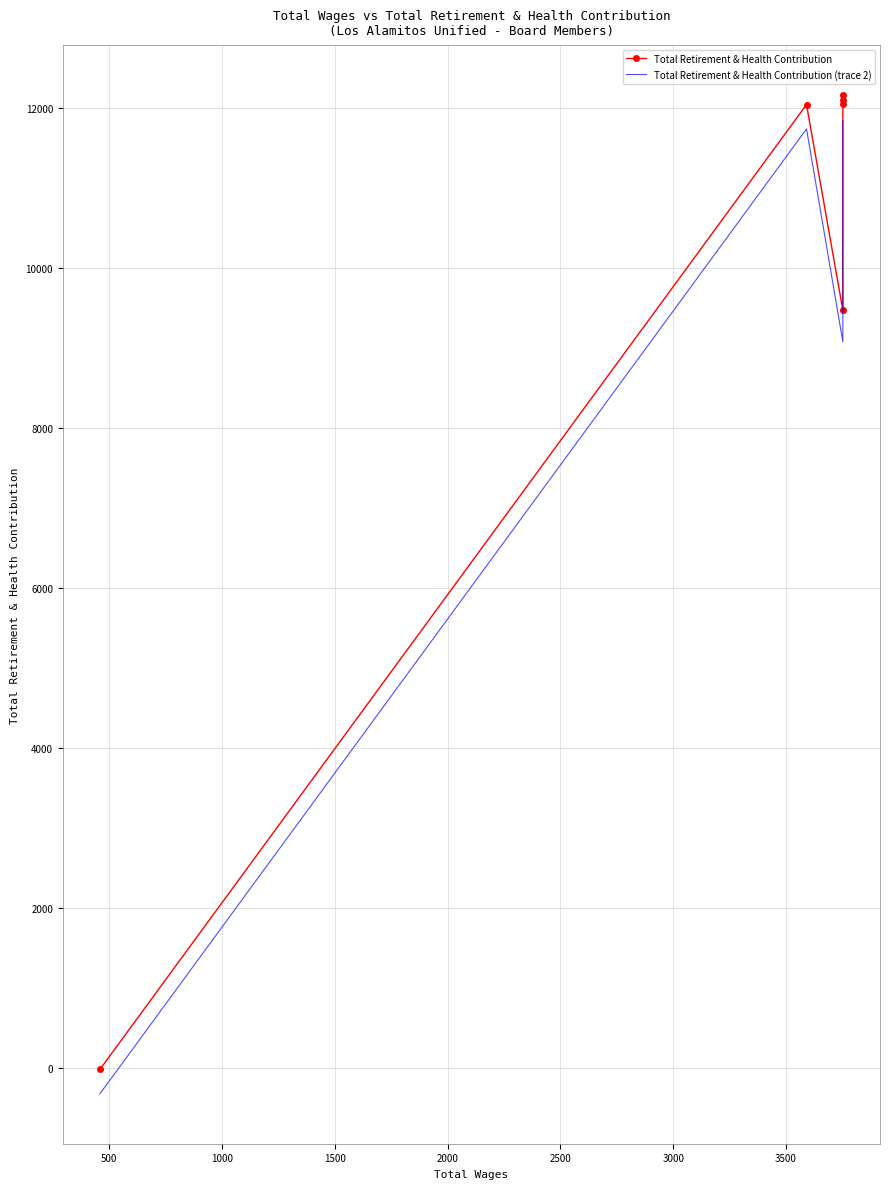

True or false: Total Retirement & Health Contribution and Total Retirement & Health Contribution (trace 2) intersect in this chart.

False